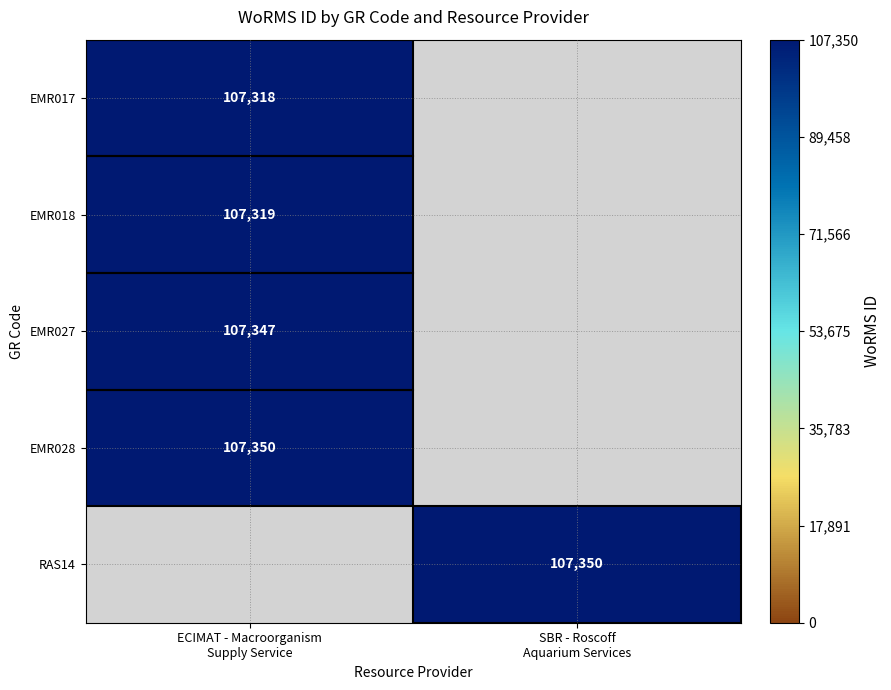

Which series has the largest range (max minus min)?

EMR017